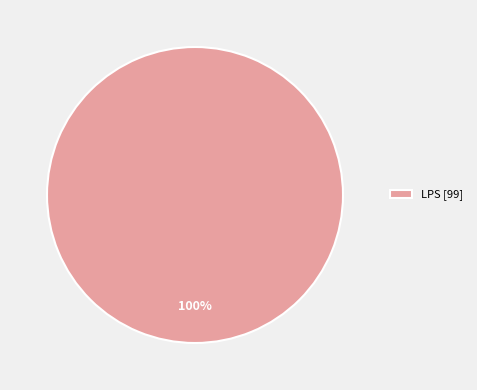

Count the number of slices in the pie.

1